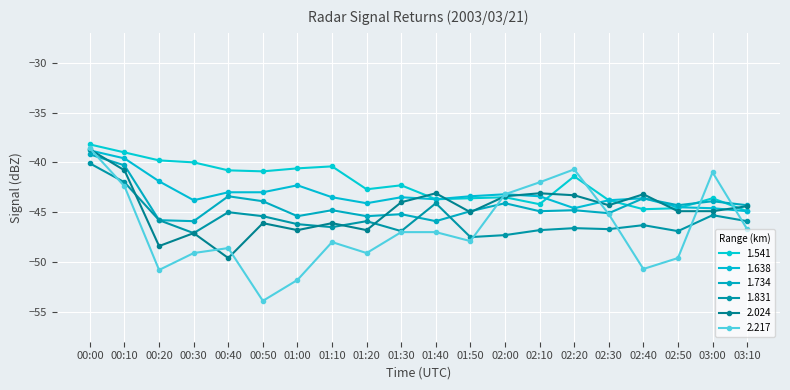

How many categories are shown in the chart?

20